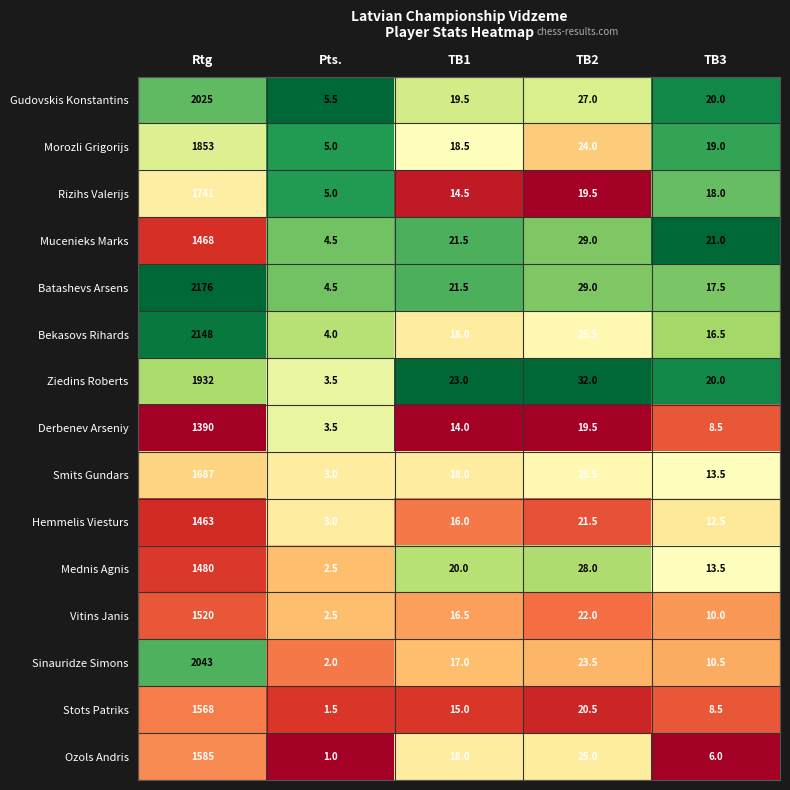

At which category is the sum across all series the highest?

Rtg